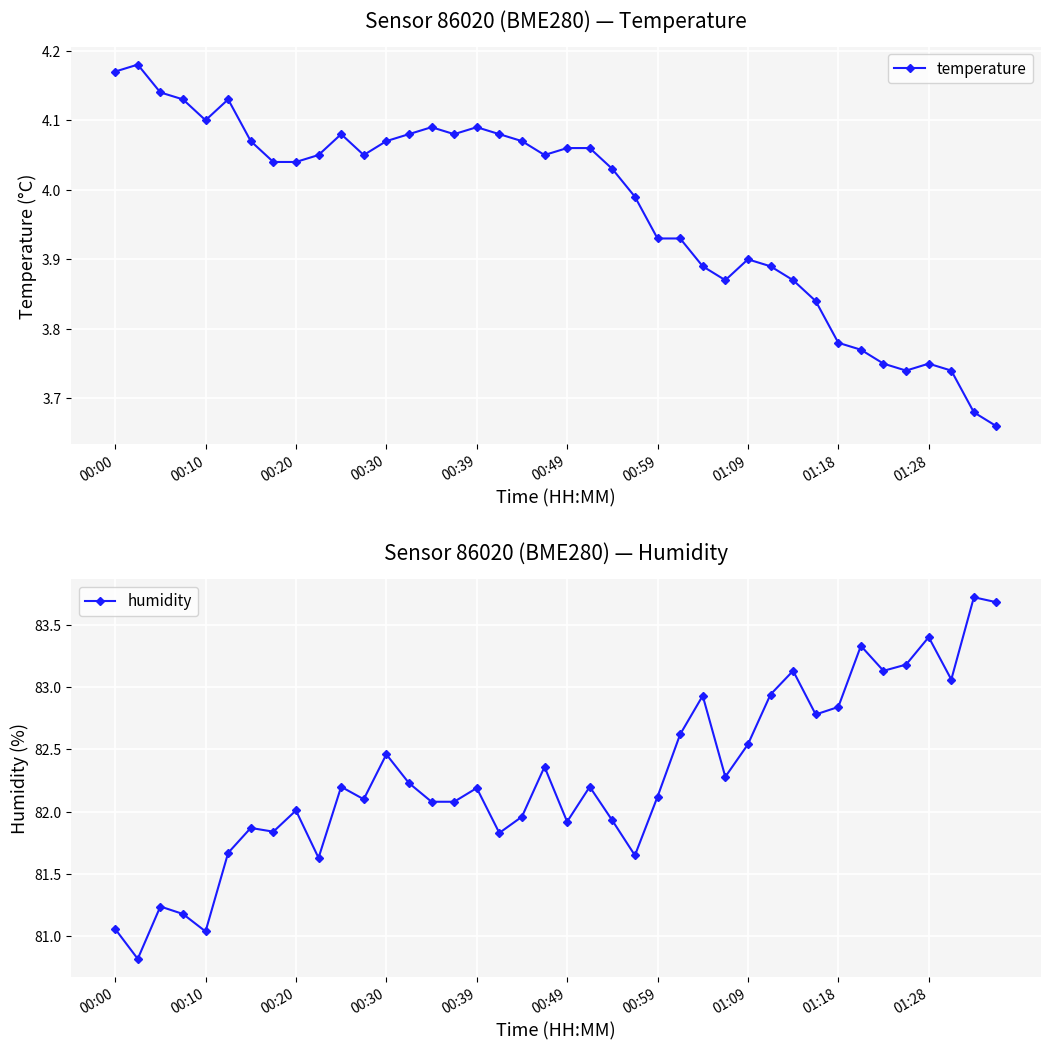

How many data points in temperature are less than 4?

17